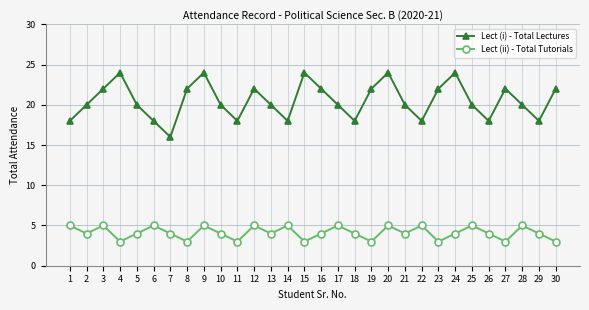

How many interior local peaks does the Lect (ii) - Total Tutorials series have?

10